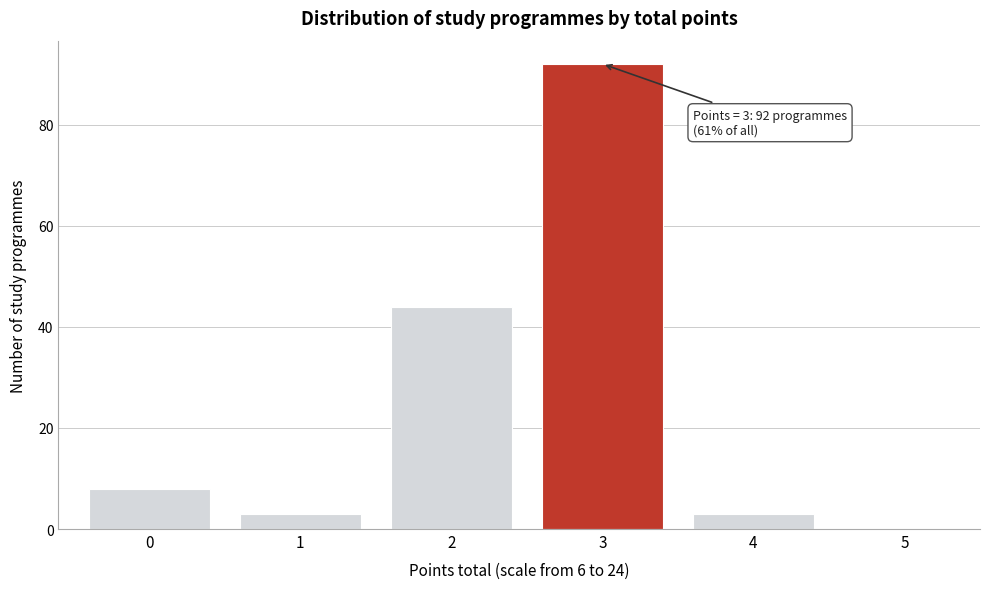

Reading left to right, list all the values displayed in this chart.

0=8	1=3	2=44	3=92	4=3	5=0